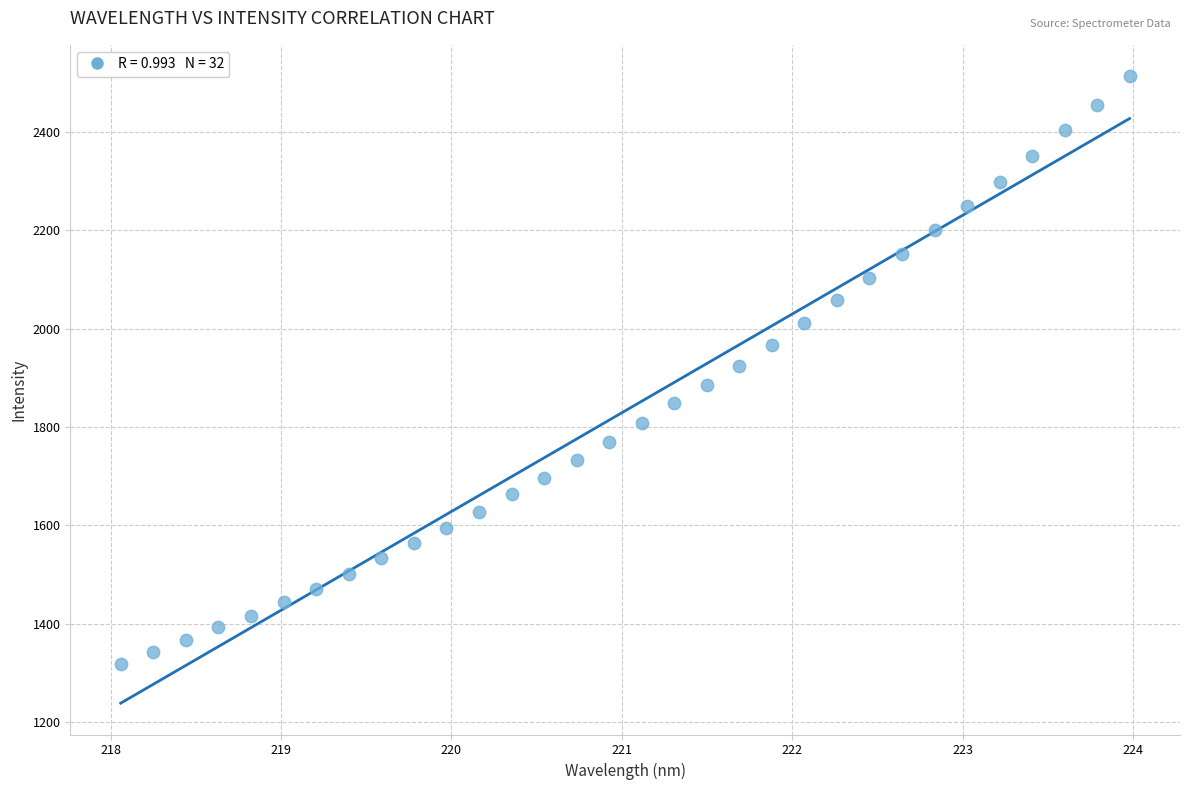

What is the range of X values (max minus min)?

5.9